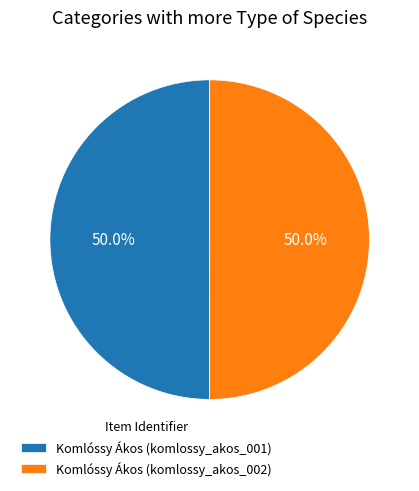

Approximately how many times larger is the value at Komlóssy Ákos (komlossy_akos_001) compared to Komlóssy Ákos (komlossy_akos_002)?

1.0